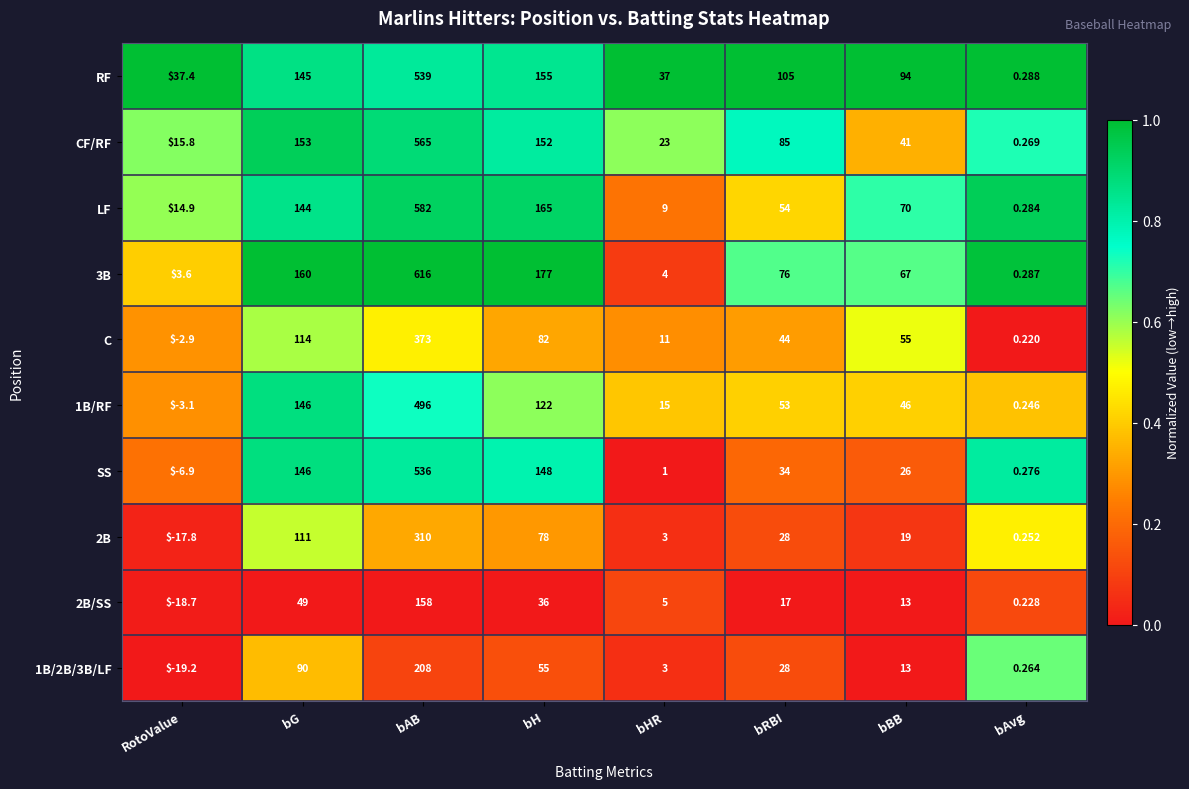

Between RotoValue and bBB, which series saw the biggest shift?

3B